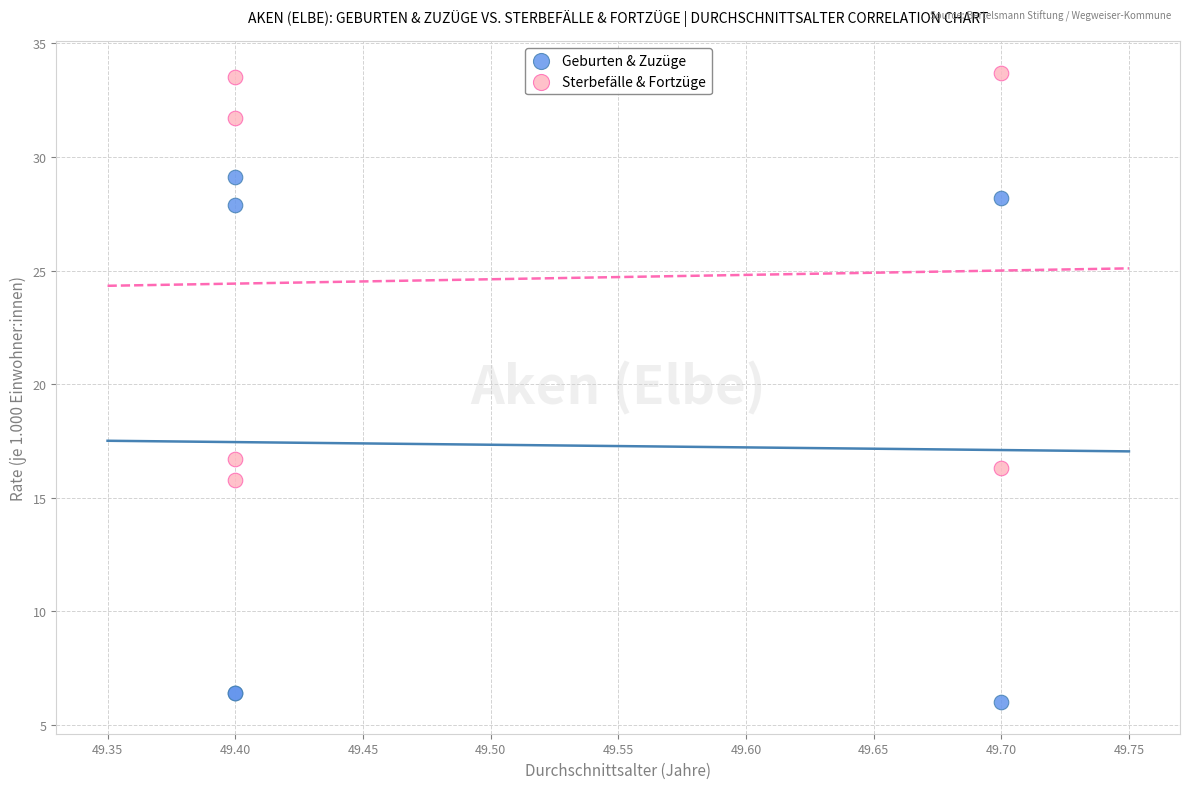

Which series has the widest spread of Y values?

Geburten & Zuzüge